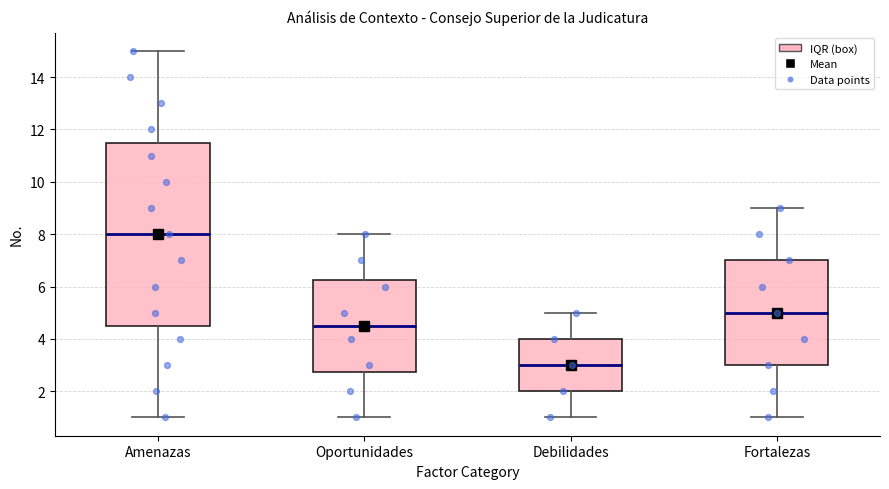

Which box's median line is the lowest?

Debilidades